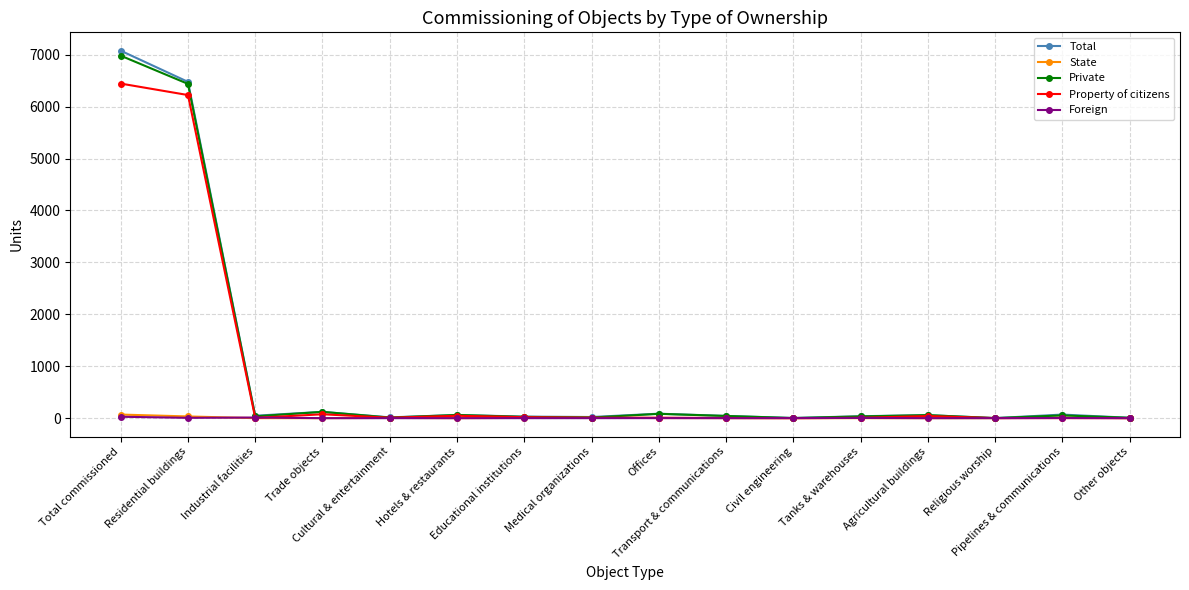

Which series has the largest range (max minus min)?

Total